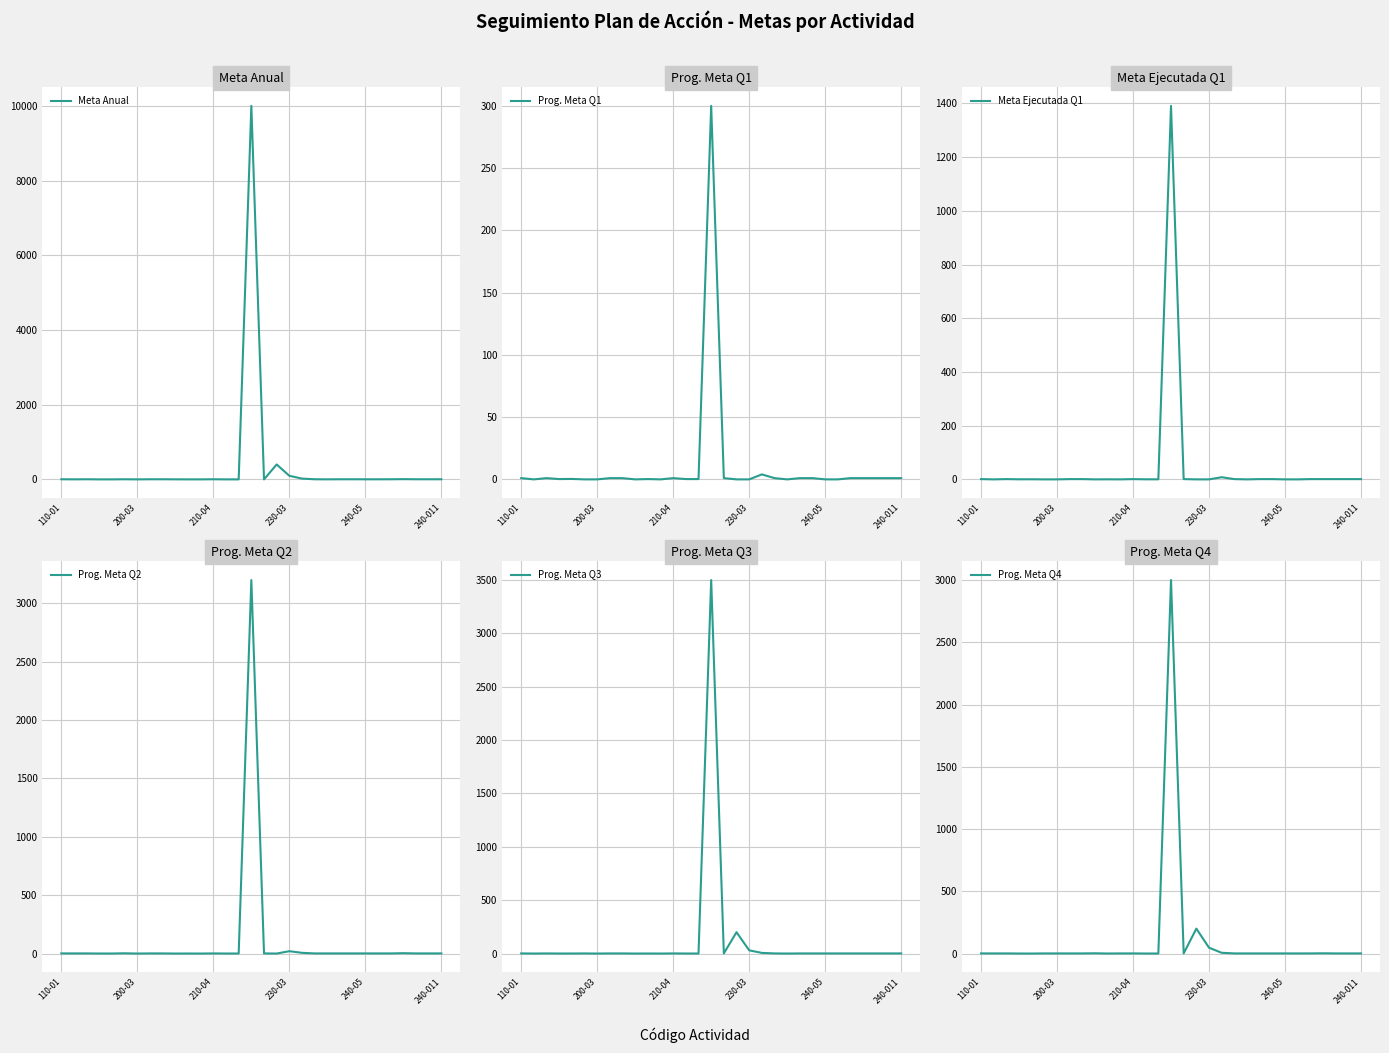

What position from the left is 8?

9